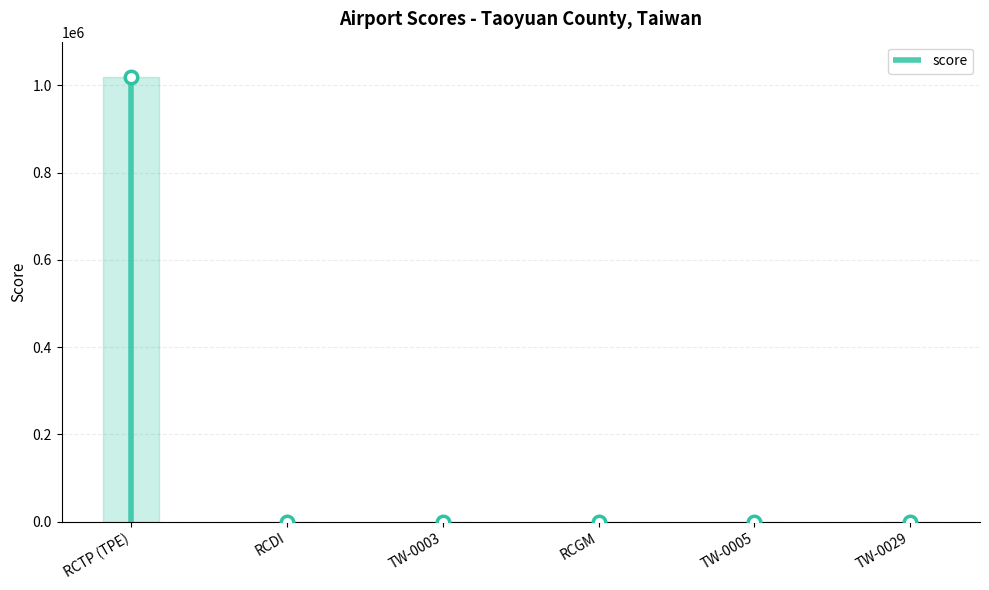

List the labels in order of value, largest first.

RCTP (TPE), TW-0003, RCDI, RCGM, TW-0005, TW-0029